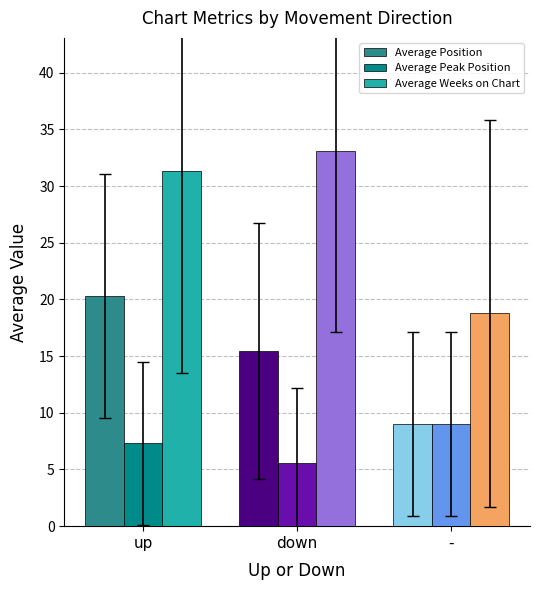

What is the spread (max minus min) of values at down?

27.5